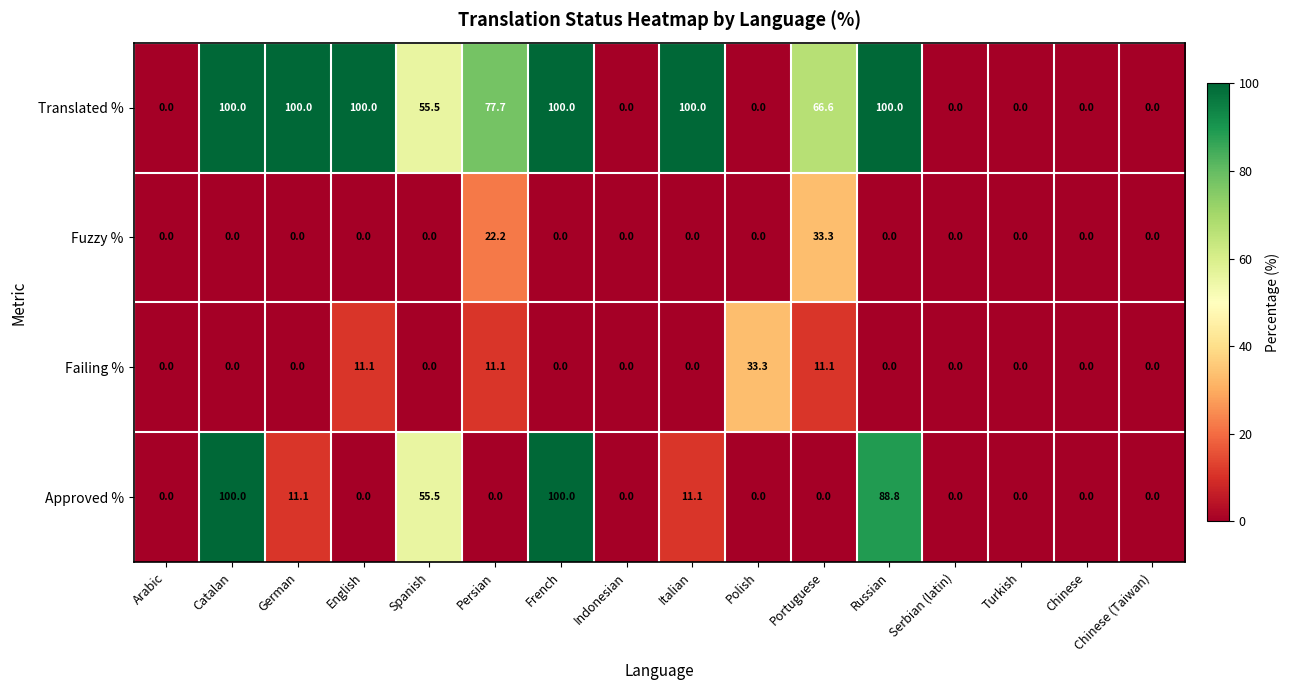

At how many categories does at least one series exceed 70?

7